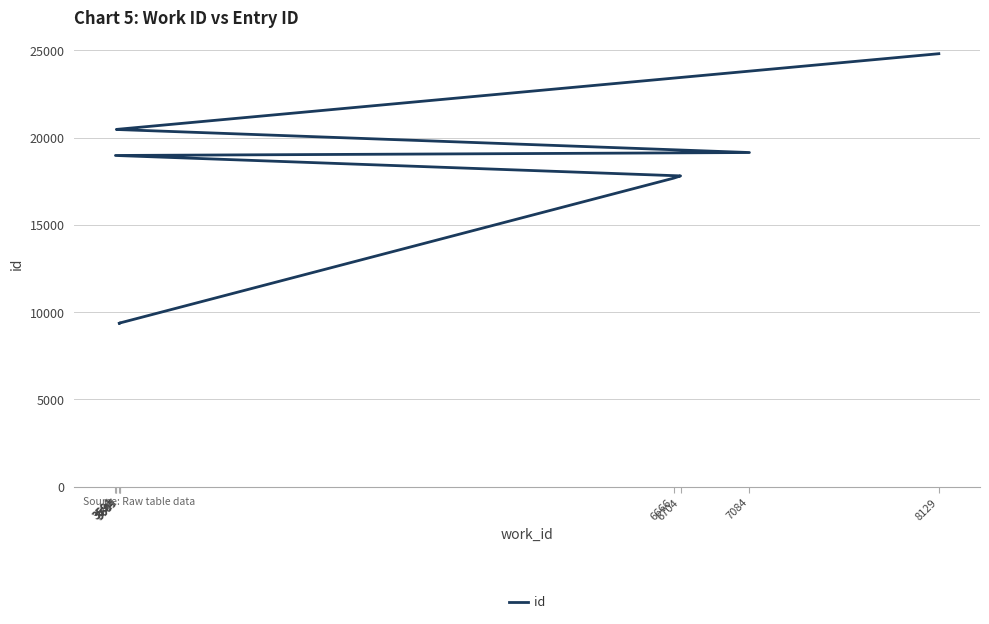

Is this an area chart (filled region under the line)?

No